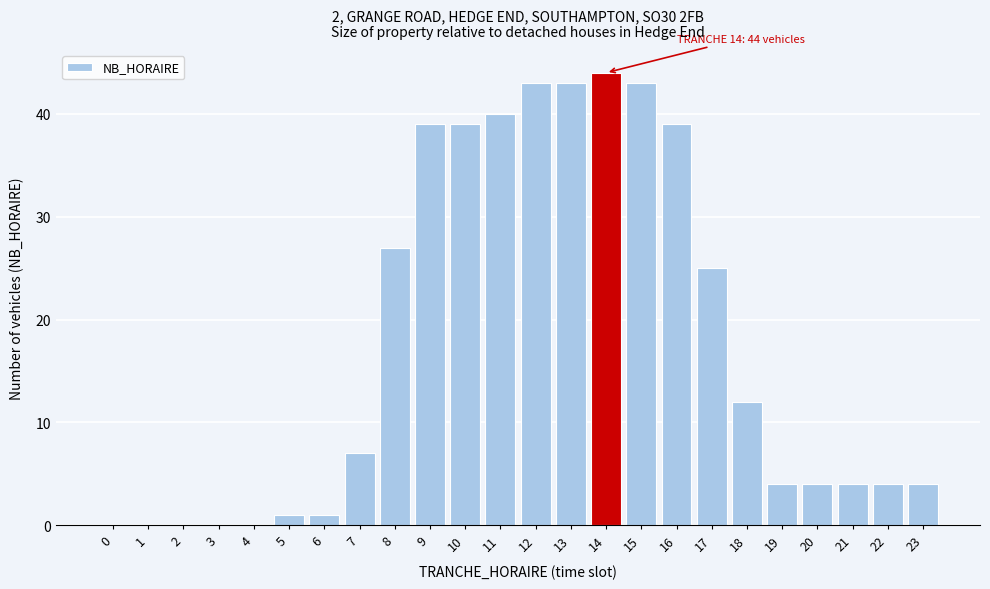

Reading left to right, what are all the values shown in this chart?

0=0	1=0	2=0	3=0	4=0	5=1	6=1	7=7	8=27	9=39	10=39	11=40	12=43	13=43	14=44	15=43	16=39	17=25	18=12	19=4	20=4	21=4	22=4	23=4